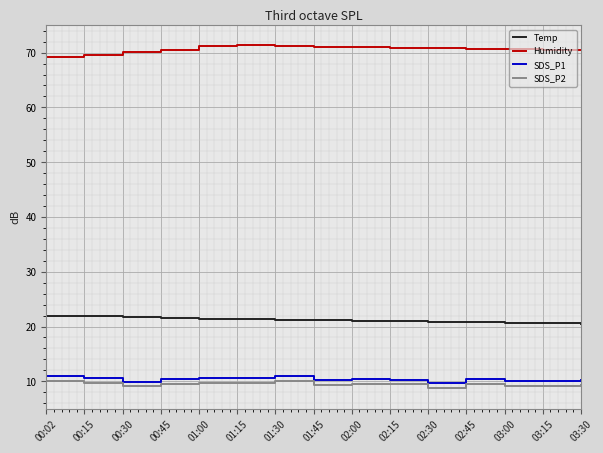

What is the approximate value of Temp at 02:15?

21.0